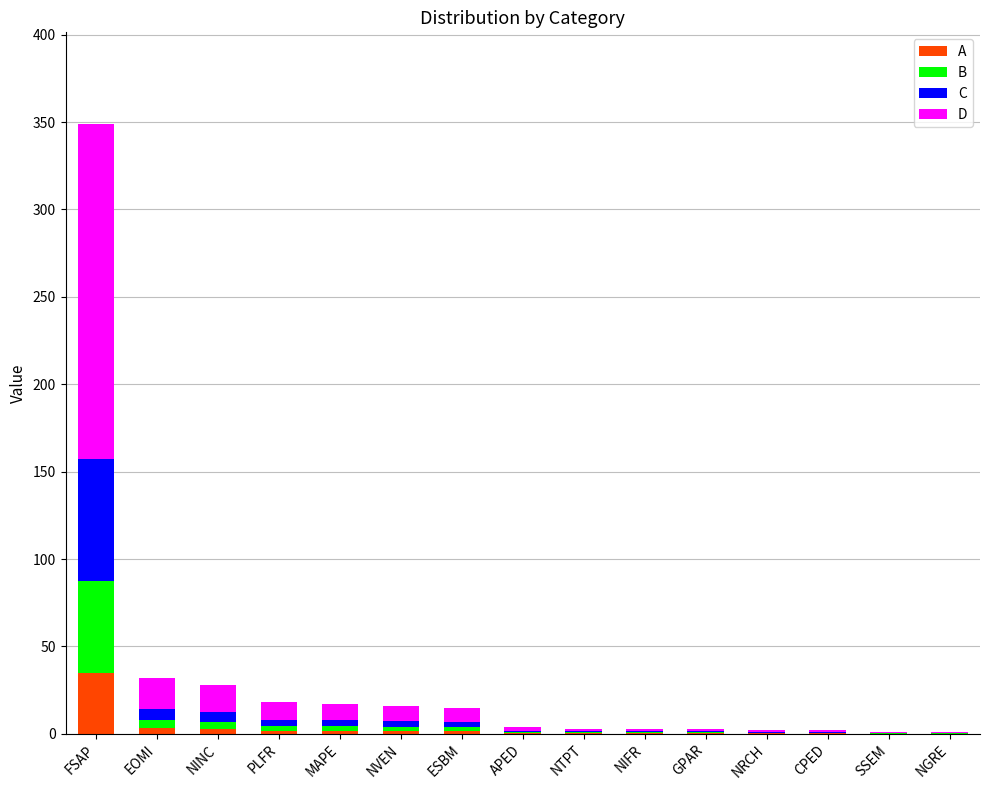

At which category is the sum across all series the highest?

FSAP